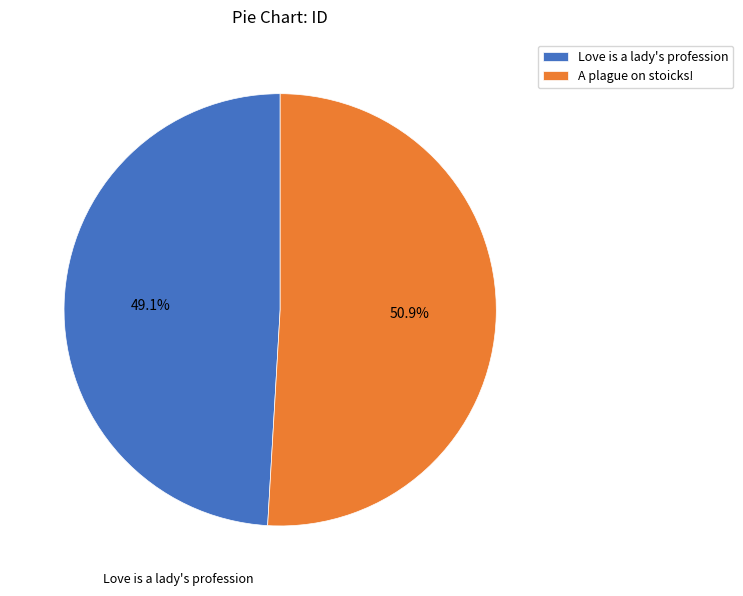

Rank the categories by value from highest to lowest.

A plague on stoicks!, Love is a lady's profession